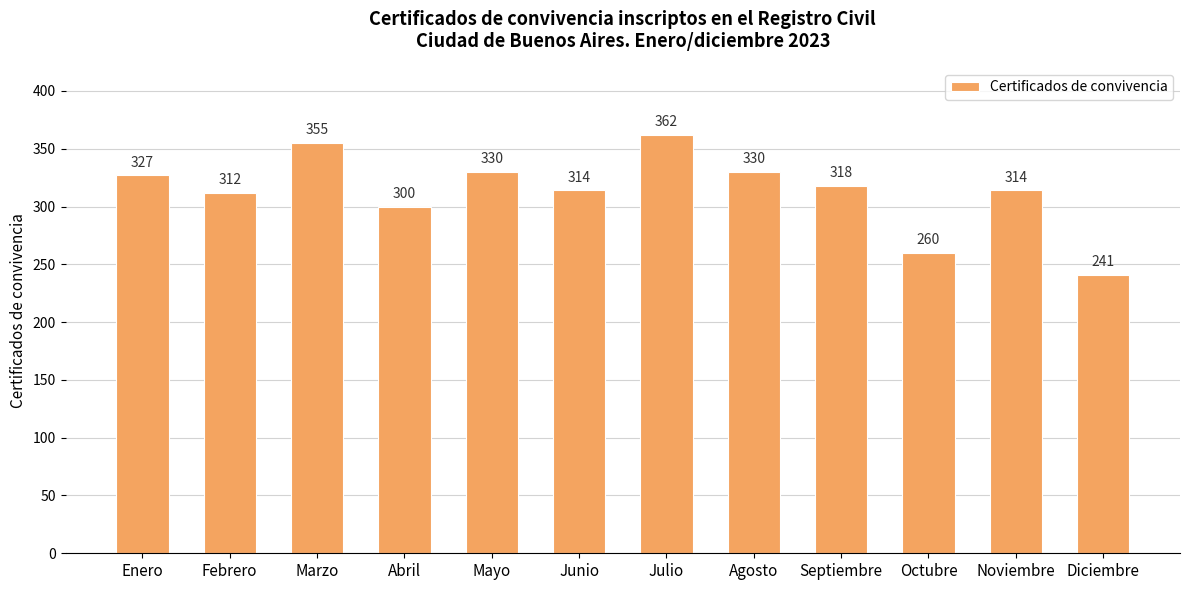

What is the change in value from Marzo to Noviembre?

-41